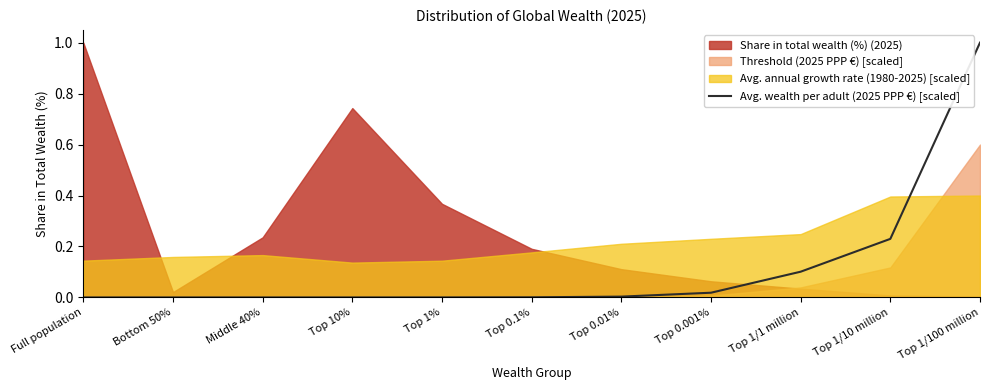

The Avg. wealth per adult (2025 PPP €) [scaled] series shows 0.0 at Top 1%. True or false?

True